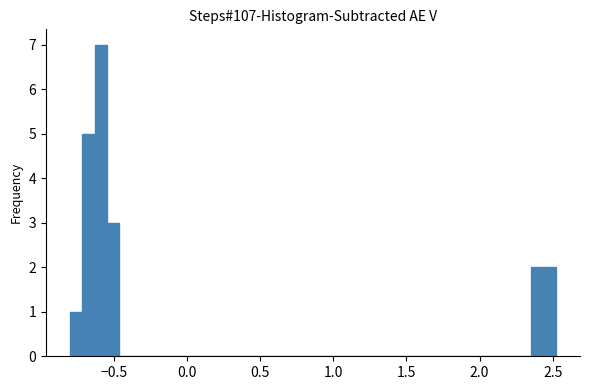

Around what value on the x-axis is the tallest bar? Give the approximate position of its centre, as read against the axis.

-0.60